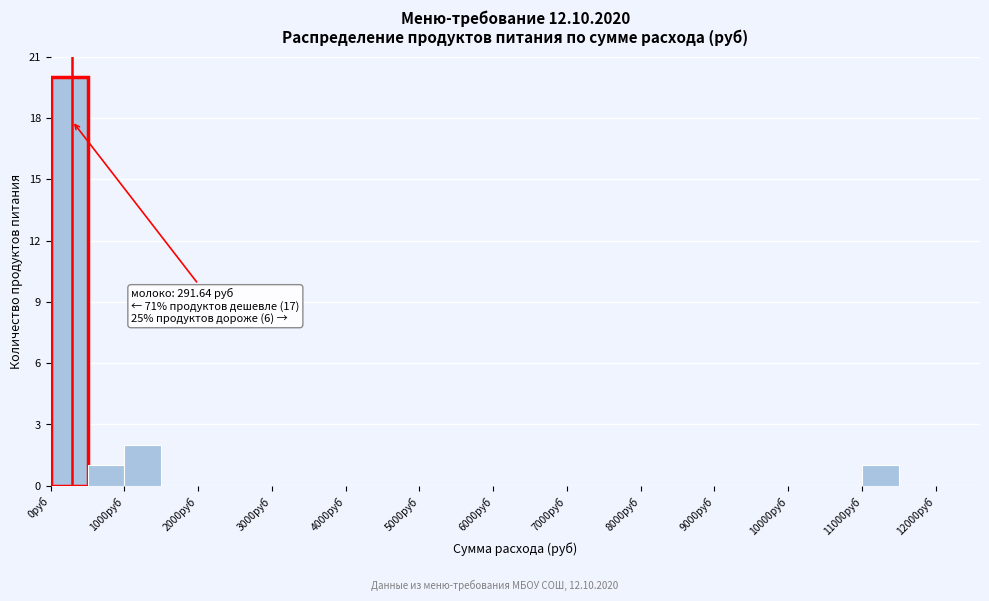

Which range on the x-axis has the tallest bar?

0 to 500